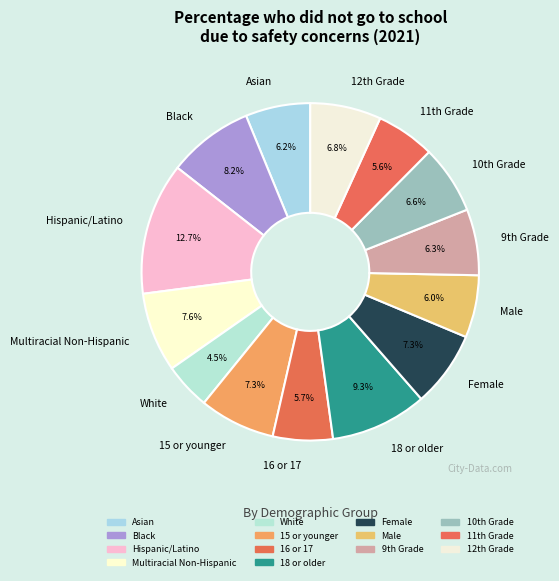

To the nearest percent, what is the difference between the largest and smallest slice percentages?

8%